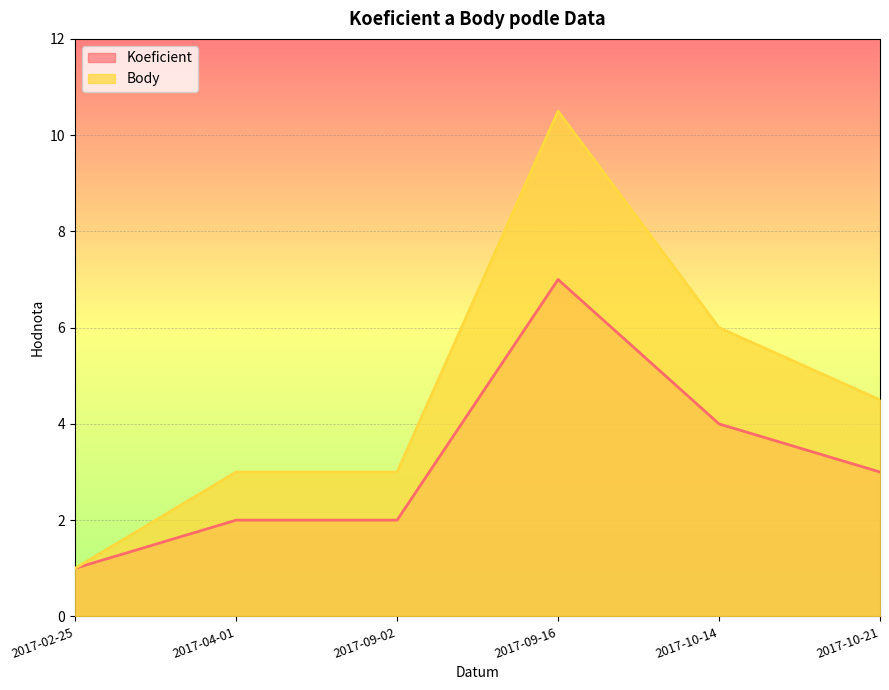

What is the spread (max minus min) of values at 2017-10-21?

1.5